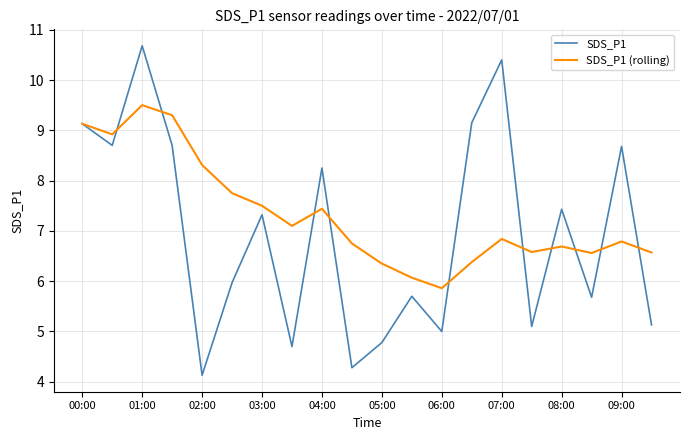

Which series has the largest total across all categories?

SDS_P1 (rolling)